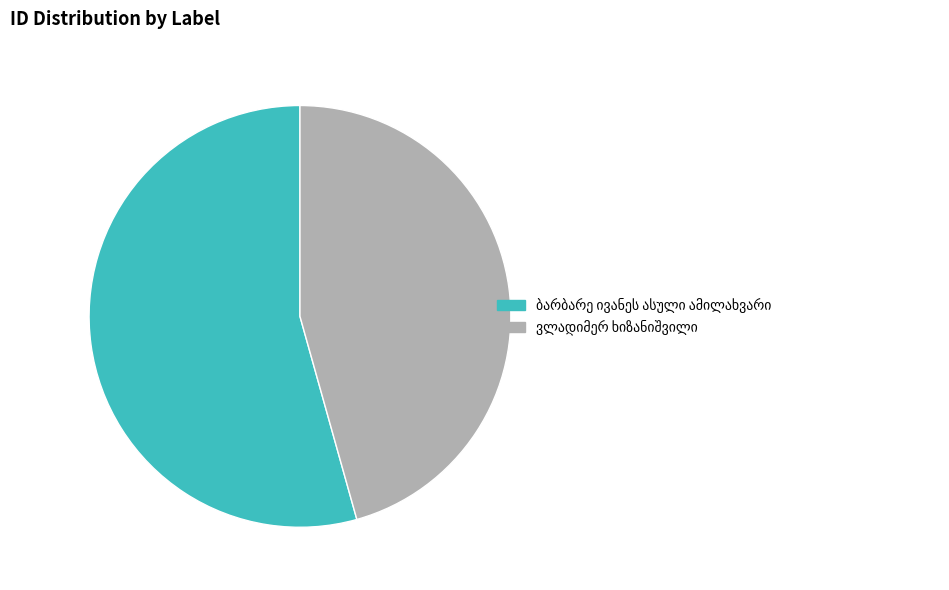

Does any single category account for the majority?

Yes